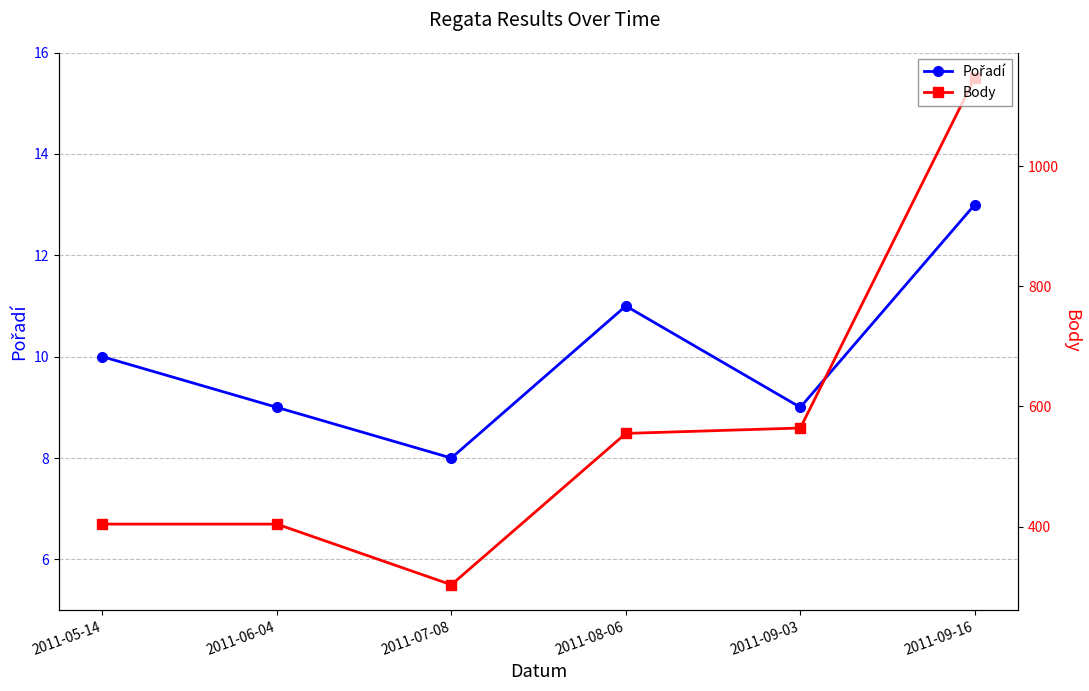

What is the maximum value shown in the chart?

1147